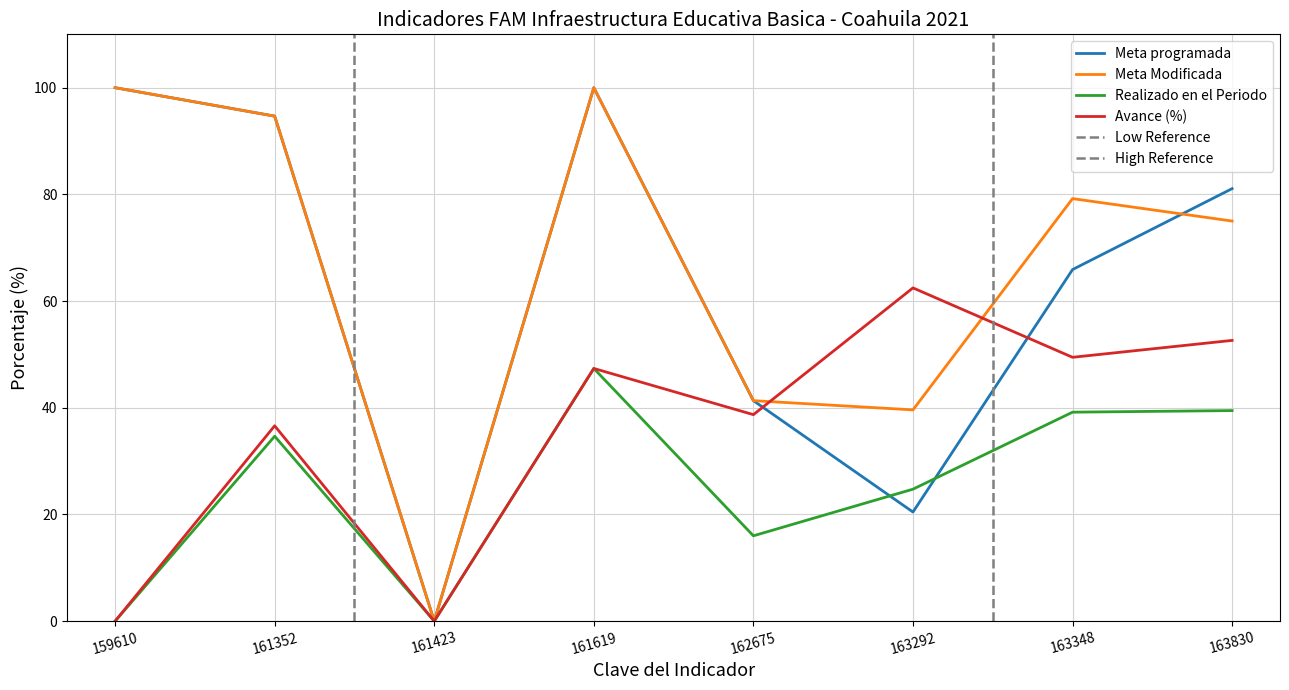

The Meta programada series shows 68.2 at 162675. True or false?

False